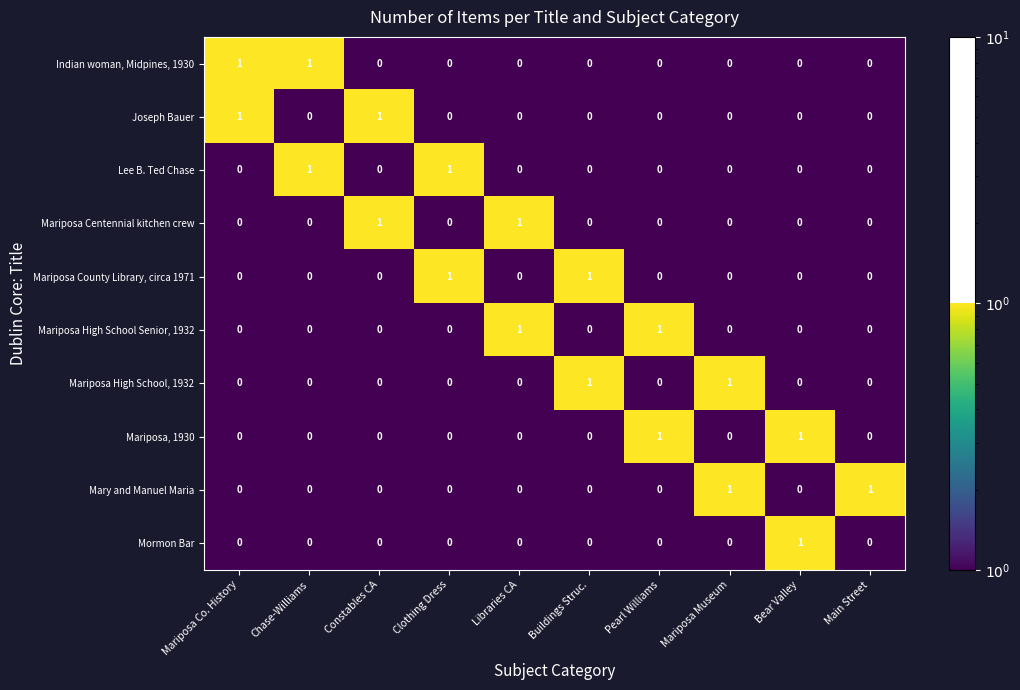

What is the difference between the highest and lowest values at Main Street?

1